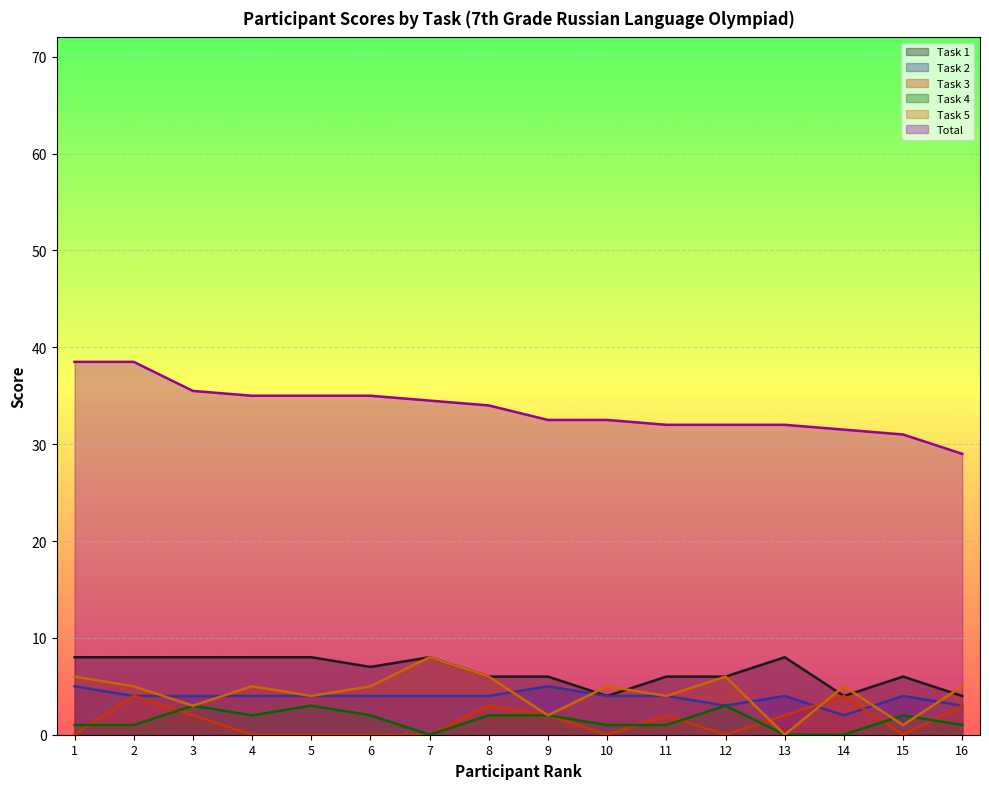

Reading right to left, transcribe all the data shown in this chart.

Task 1: 16=4.0	15=6.0	14=4.0	13=8.0	12=6.0	11=6.0	10=4.0	9=6.0	8=6.0	7=8.0	6=7.0	5=8.0	4=8.0	3=8.0	2=8.0	1=8.0
Task 2: 16=3.0	15=4.0	14=2.0	13=4.0	12=3.0	11=4.0	10=4.0	9=5.0	8=4.0	7=4.0	6=4.0	5=4.0	4=4.0	3=4.0	2=4.0	1=5.0
Task 3: 16=3.0	15=0.0	14=4.0	13=2.0	12=0.0	11=2.0	10=0.0	9=2.0	8=3.0	7=0.0	6=0.0	5=0.0	4=0.0	3=2.0	2=4.0	1=0.0
Task 4: 16=1.0	15=2.0	14=0.0	13=0.0	12=3.0	11=1.0	10=1.0	9=2.0	8=2.0	7=0.0	6=2.0	5=3.0	4=2.0	3=3.0	2=1.0	1=1.0
Task 5: 16=5.0	15=1.0	14=5.0	13=0.0	12=6.0	11=4.0	10=5.0	9=2.0	8=6.0	7=8.0	6=5.0	5=4.0	4=5.0	3=3.0	2=5.0	1=6.0
Total: 16=29.0	15=31.0	14=31.5	13=32.0	12=32.0	11=32.0	10=32.5	9=32.5	8=34.0	7=34.5	6=35.0	5=35.0	4=35.0	3=35.5	2=38.5	1=38.5